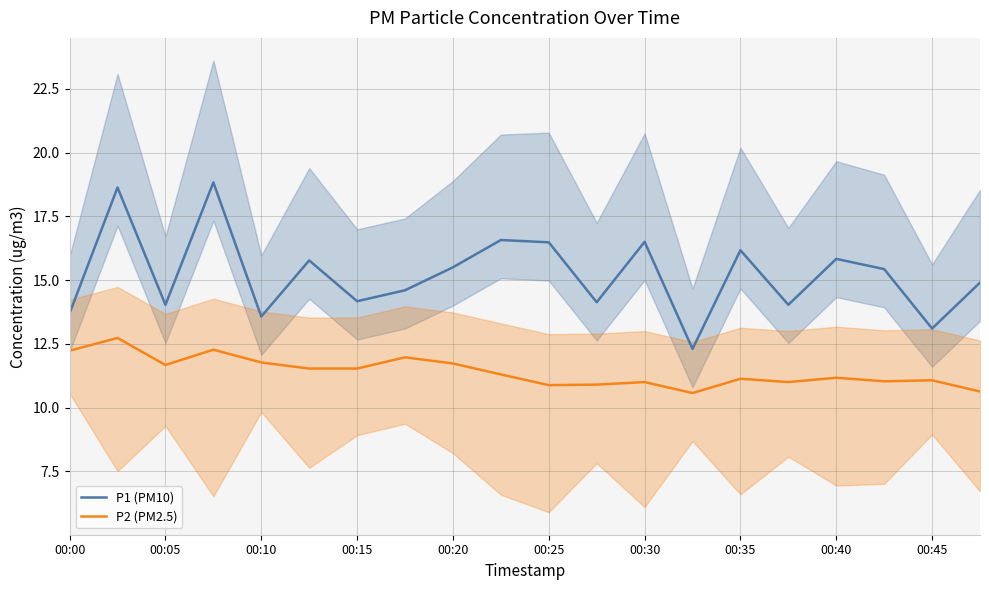

Is it true that P2 (PM2.5) equals 18.9 at 00:35?

False